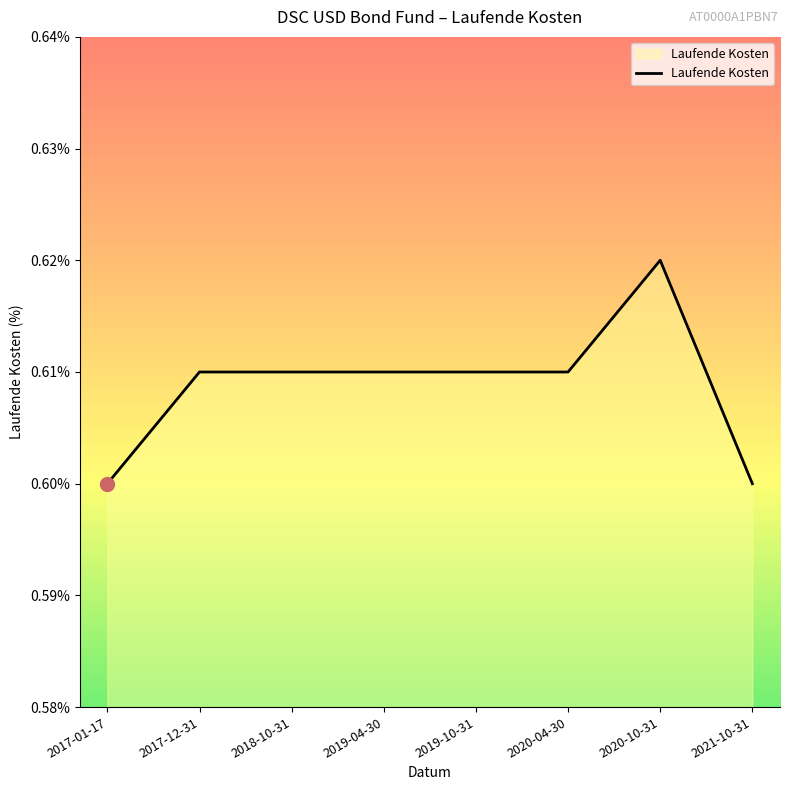

Which category has the highest value across all series?

2020-10-31